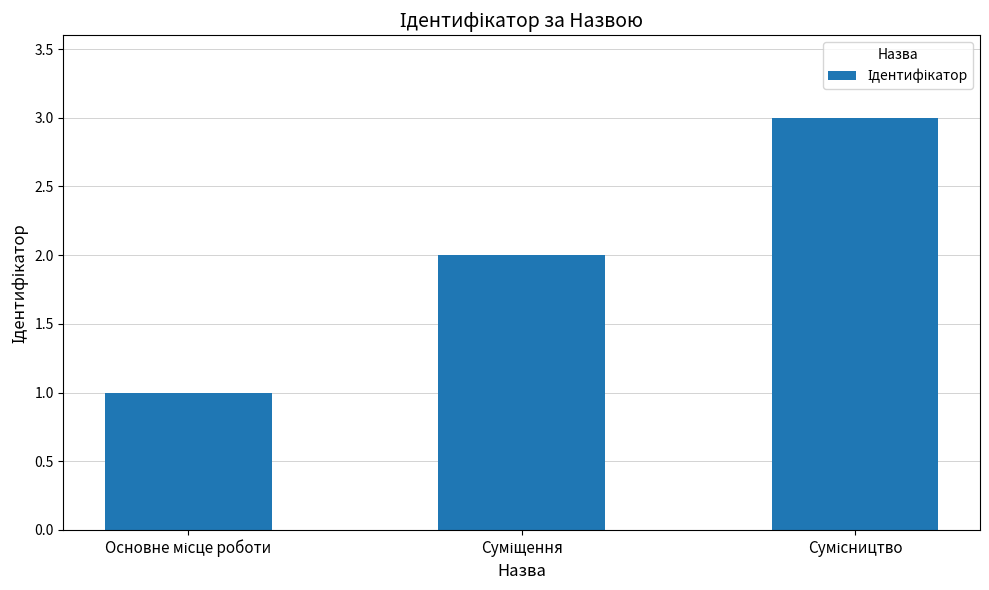

What is the greatest value displayed?

3